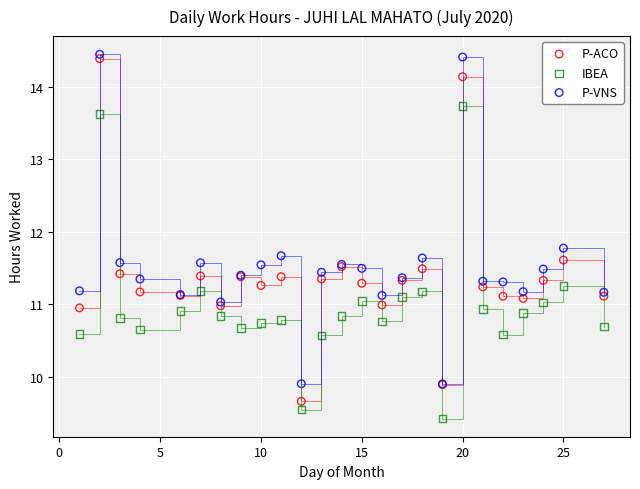

In the P-VNS series, what Y value is closest to 12?

11.8